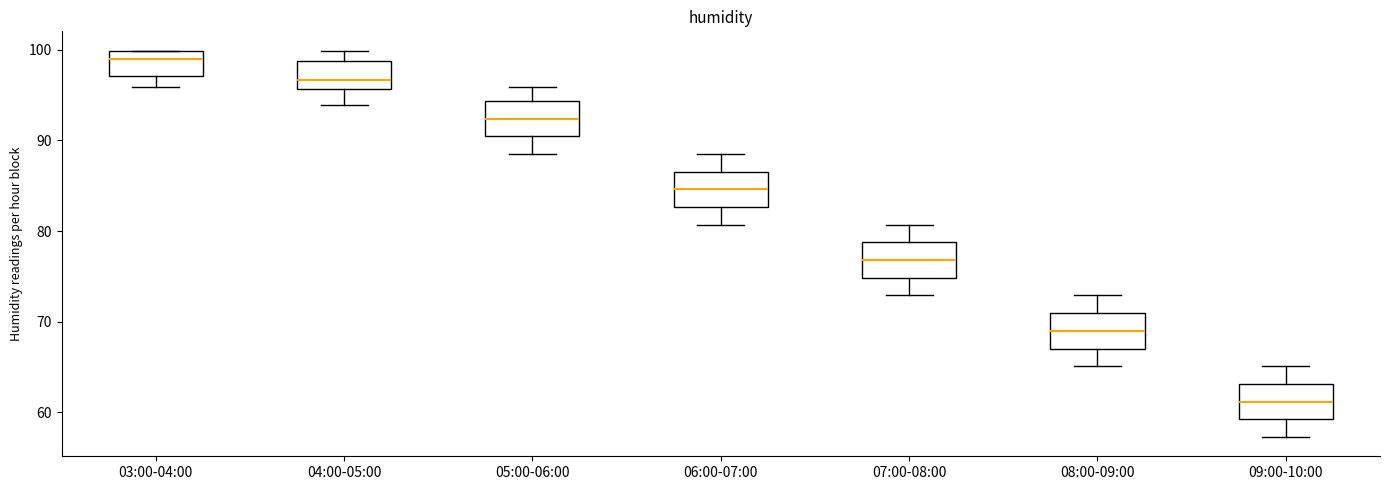

Reading left to right, transcribe this box plot: for each box, give where its median line is, the range the box spans, and where its two whiskers end, as read against the y-axis. The values are not printed on the chart, so give them approximately, as read against the axis.

03:00-04:00: median 99, box 97 to 100, whiskers 96 to 100
04:00-05:00: median 97, box 96 to 99, whiskers 94 to 100
05:00-06:00: median 92, box 90 to 94, whiskers 89 to 96
06:00-07:00: median 85, box 83 to 87, whiskers 81 to 89
07:00-08:00: median 77, box 75 to 79, whiskers 73 to 81
08:00-09:00: median 69, box 67 to 71, whiskers 65 to 73
09:00-10:00: median 61, box 59 to 63, whiskers 57 to 65